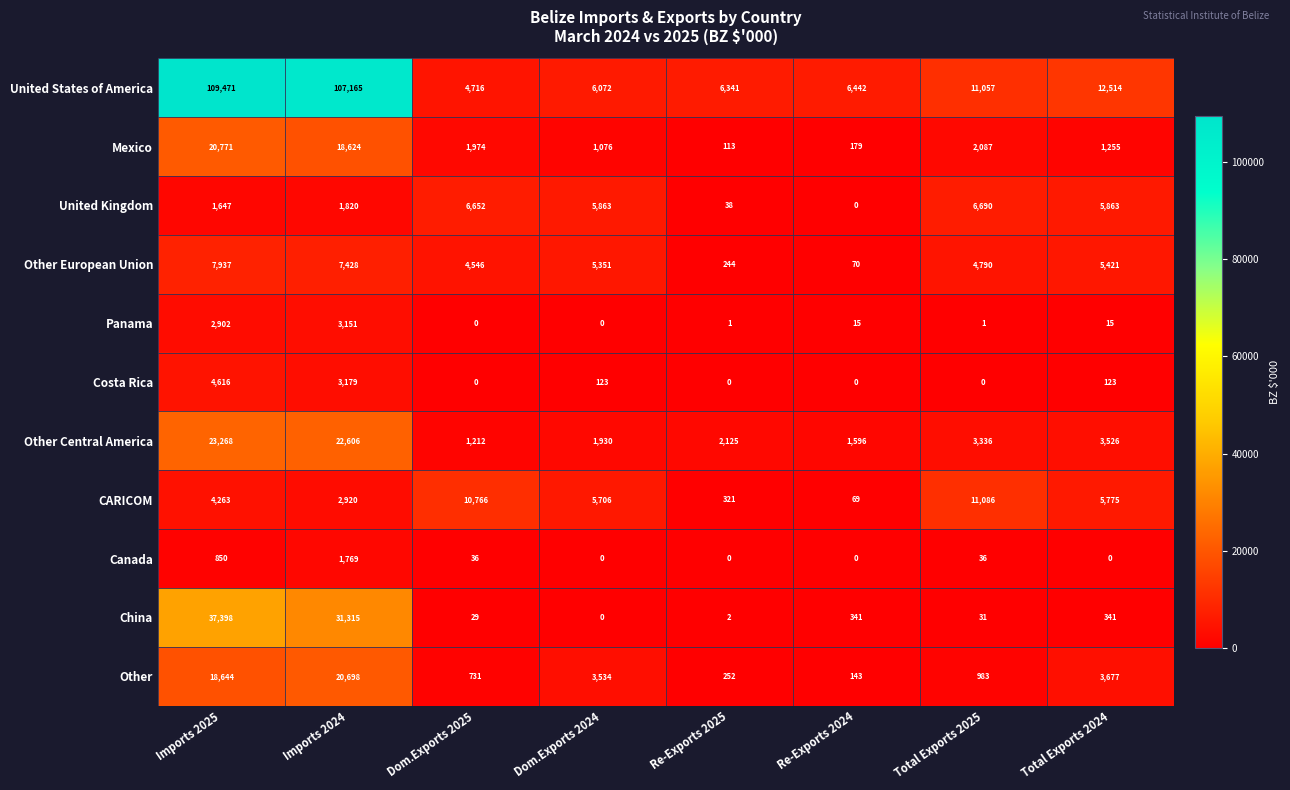

What is the total value across all series at Re-Exports 2025?

9437